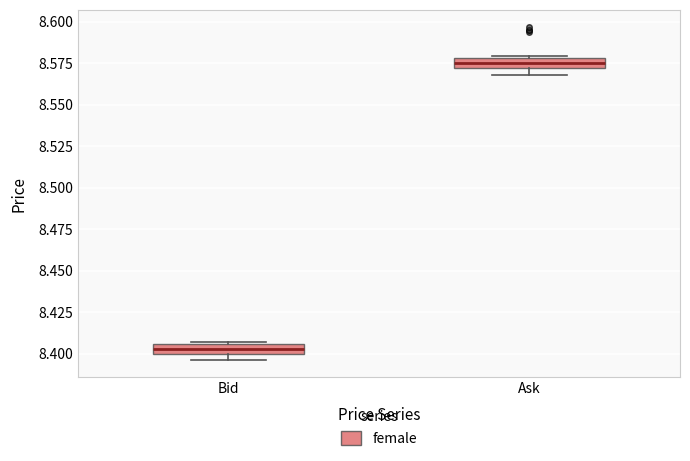

Where is the lower edge of the box for Bid on the y-axis? The values are not printed on the chart, so give them approximately, as read against the axis.

8.400